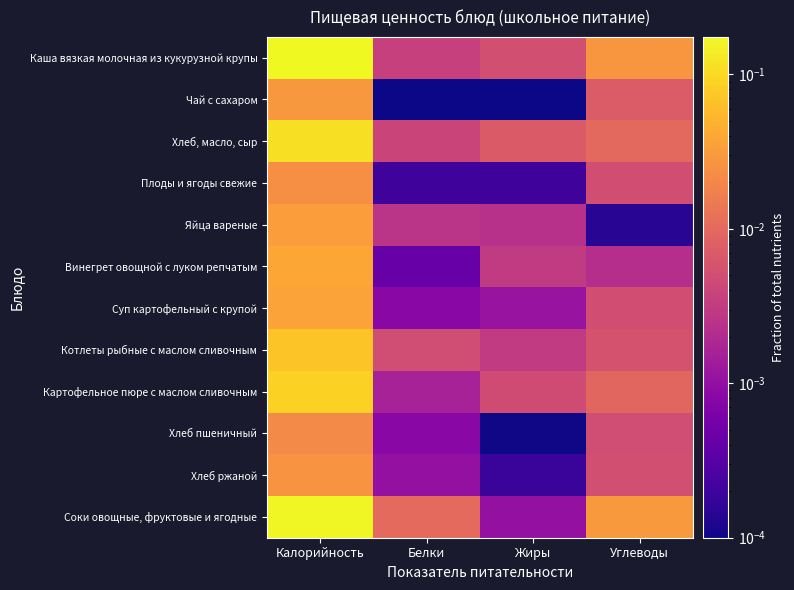

Reading left to right, what are all the values shown in this chart?

Каша вязкая молочная из кукурузной крупы: Калорийность=0.2	Белки=0.0	Жиры=0.0	Углеводы=0.0
Чай с сахаром: Калорийность=0.0	Белки=0.0	Жиры=0.0	Углеводы=0.0
Хлеб, масло, сыр: Калорийность=0.1	Белки=0.0	Жиры=0.0	Углеводы=0.0
Плоды и ягоды свежие: Калорийность=0.0	Белки=0.0	Жиры=0.0	Углеводы=0.0
Яйца вареные: Калорийность=0.0	Белки=0.0	Жиры=0.0	Углеводы=0.0
Винегрет овощной с луком репчатым: Калорийность=0.0	Белки=0.0	Жиры=0.0	Углеводы=0.0
Суп картофельный с крупой: Калорийность=0.0	Белки=0.0	Жиры=0.0	Углеводы=0.0
Котлеты рыбные с маслом сливочным: Калорийность=0.1	Белки=0.0	Жиры=0.0	Углеводы=0.0
Картофельное пюре с маслом сливочным: Калорийность=0.1	Белки=0.0	Жиры=0.0	Углеводы=0.0
Хлеб пшеничный: Калорийность=0.0	Белки=0.0	Жиры=0.0	Углеводы=0.0
Хлеб ржаной: Калорийность=0.0	Белки=0.0	Жиры=0.0	Углеводы=0.0
Соки овощные, фруктовые и ягодные: Калорийность=0.2	Белки=0.0	Жиры=0.0	Углеводы=0.0